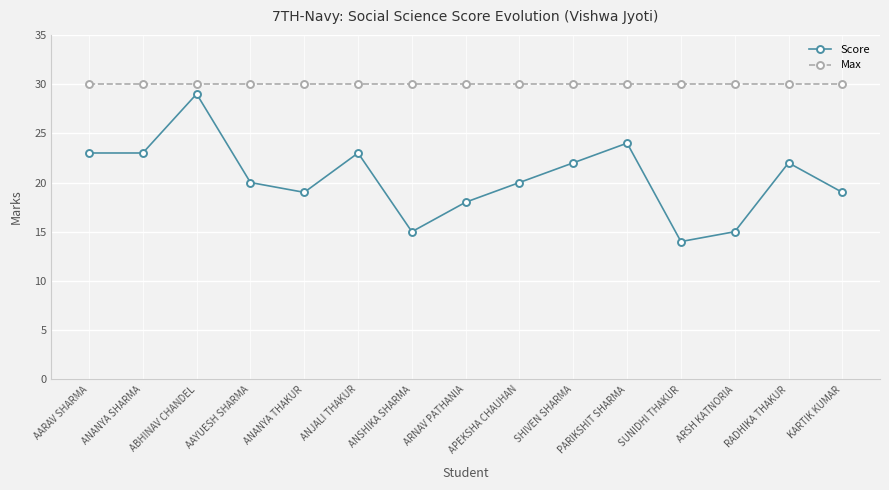

The value of Score at AAYUESH SHARMA is 20. True or false?

True